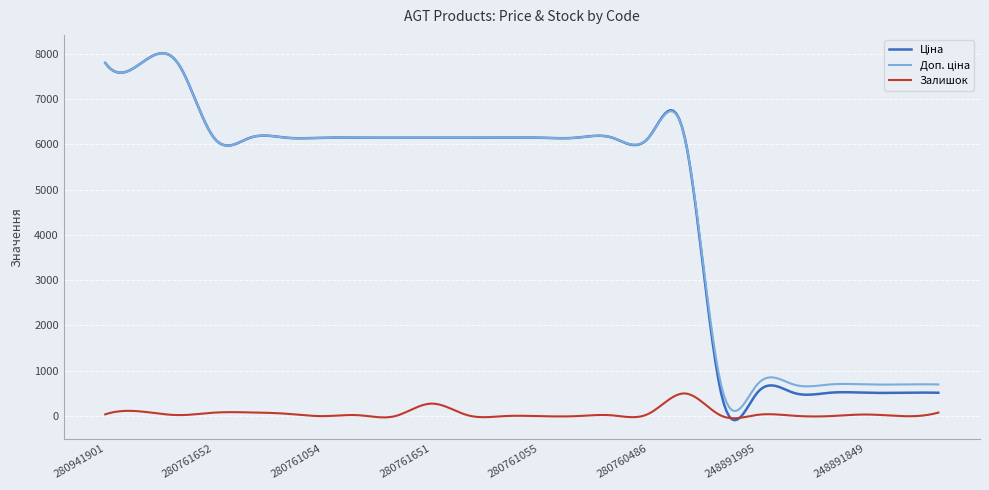

What is the greatest value displayed?

8007.2